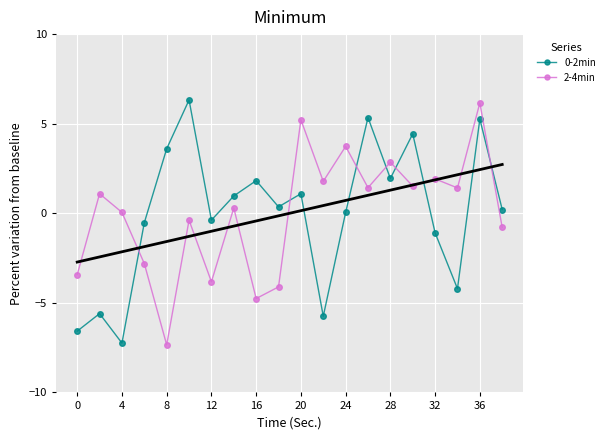

Is the value of 2-4min at 36 greater than the value of 0-2min at 4?

Yes